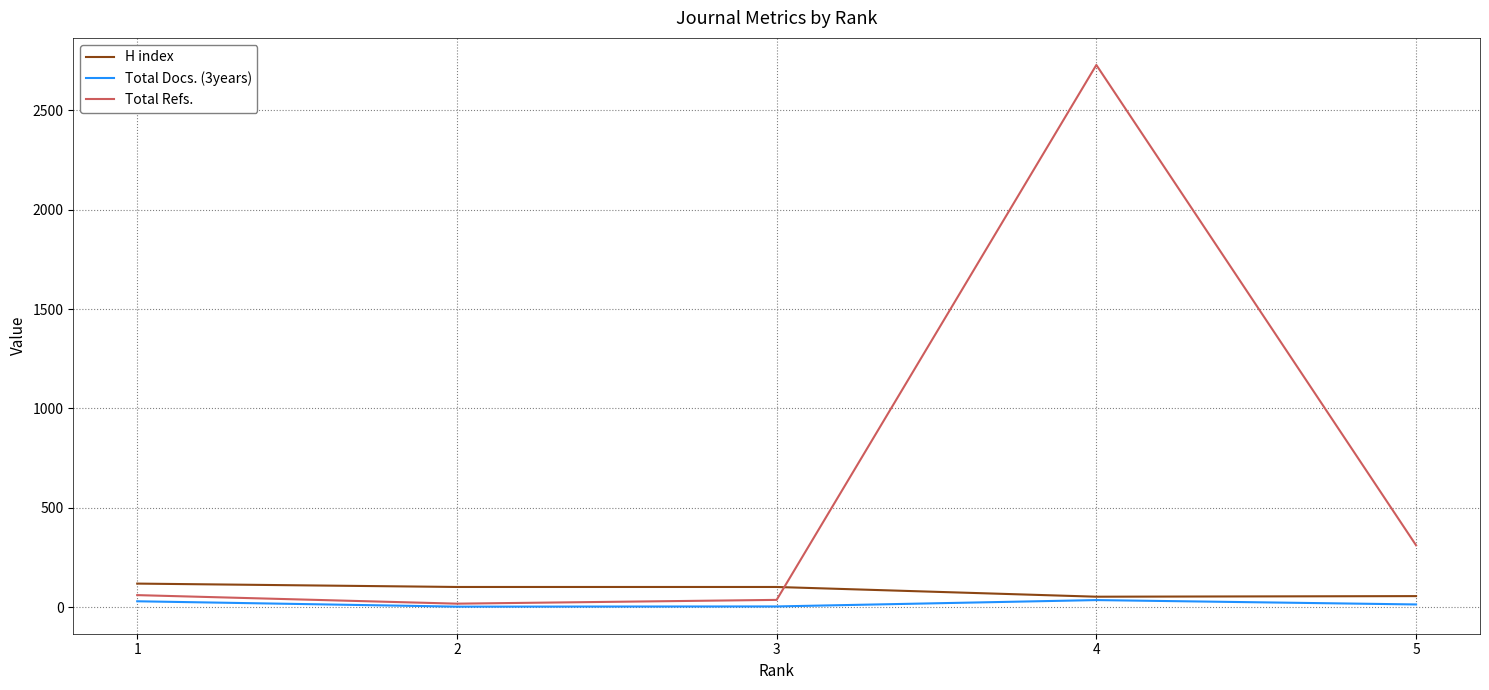

How many series are shown in this chart?

3